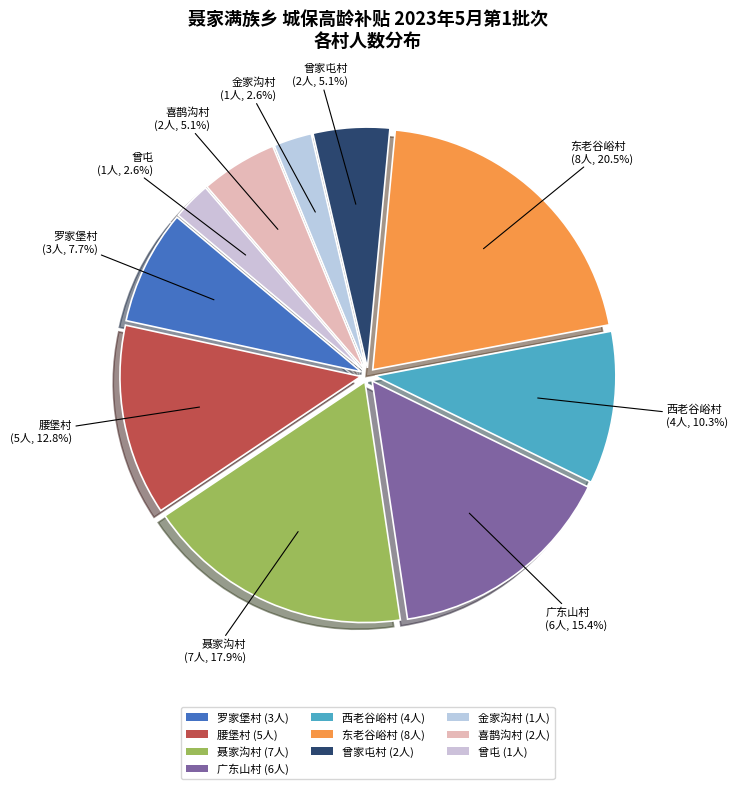

True or false: 东老谷峪村 accounts for 21% of the total.

True